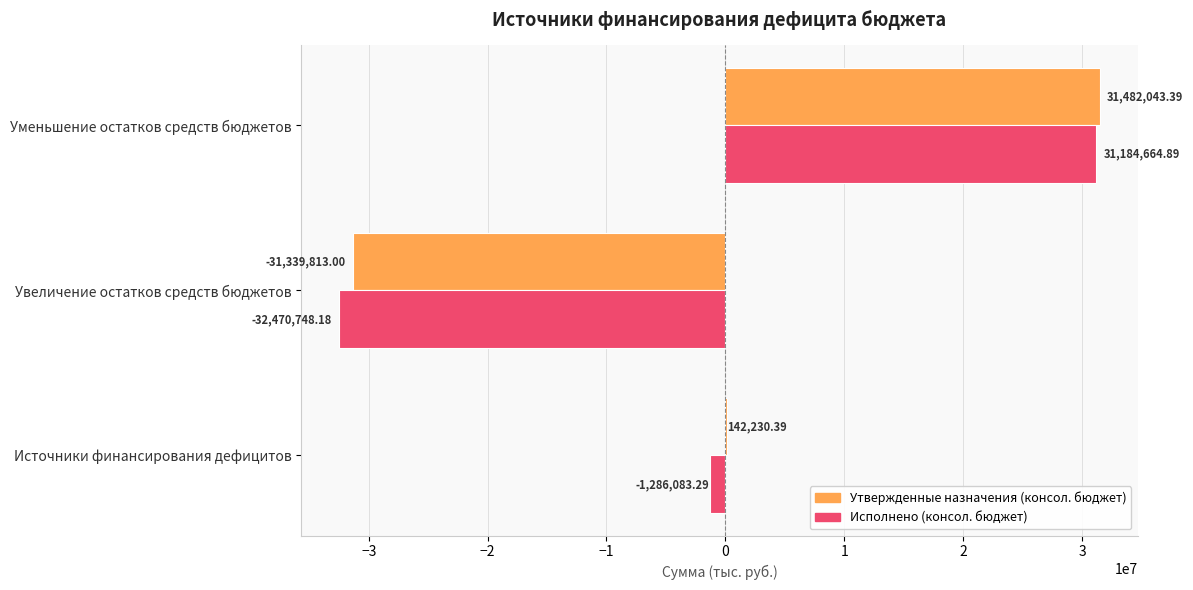

At which category is the sum across all series the highest?

Уменьшение остатков средств бюджетов